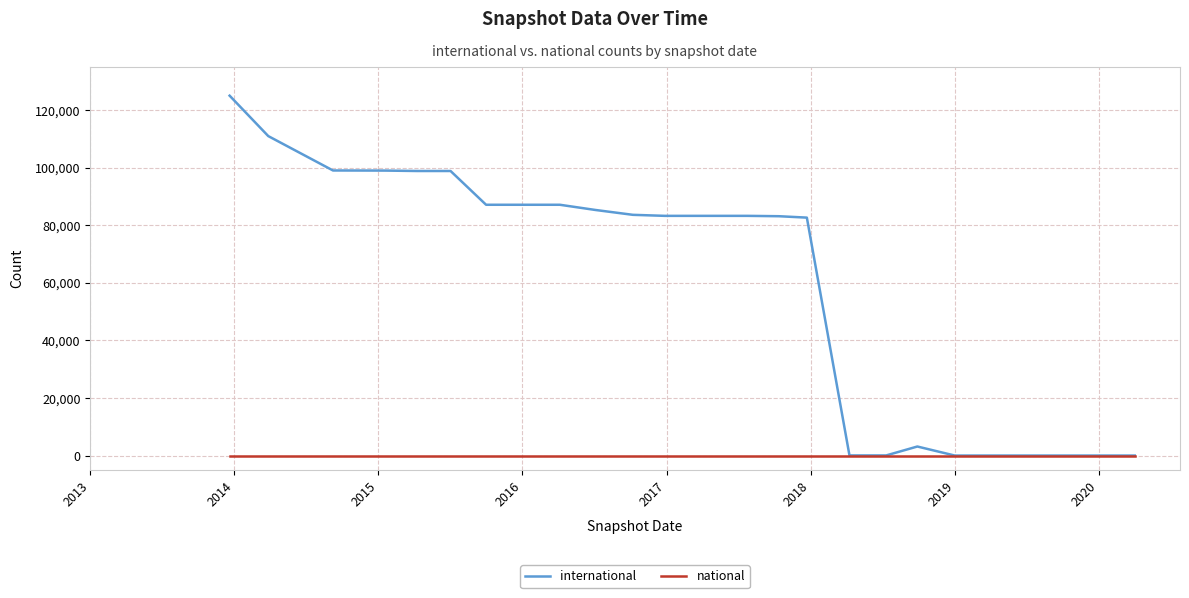

Rank the series by their average value, from lowest to highest.

national, international